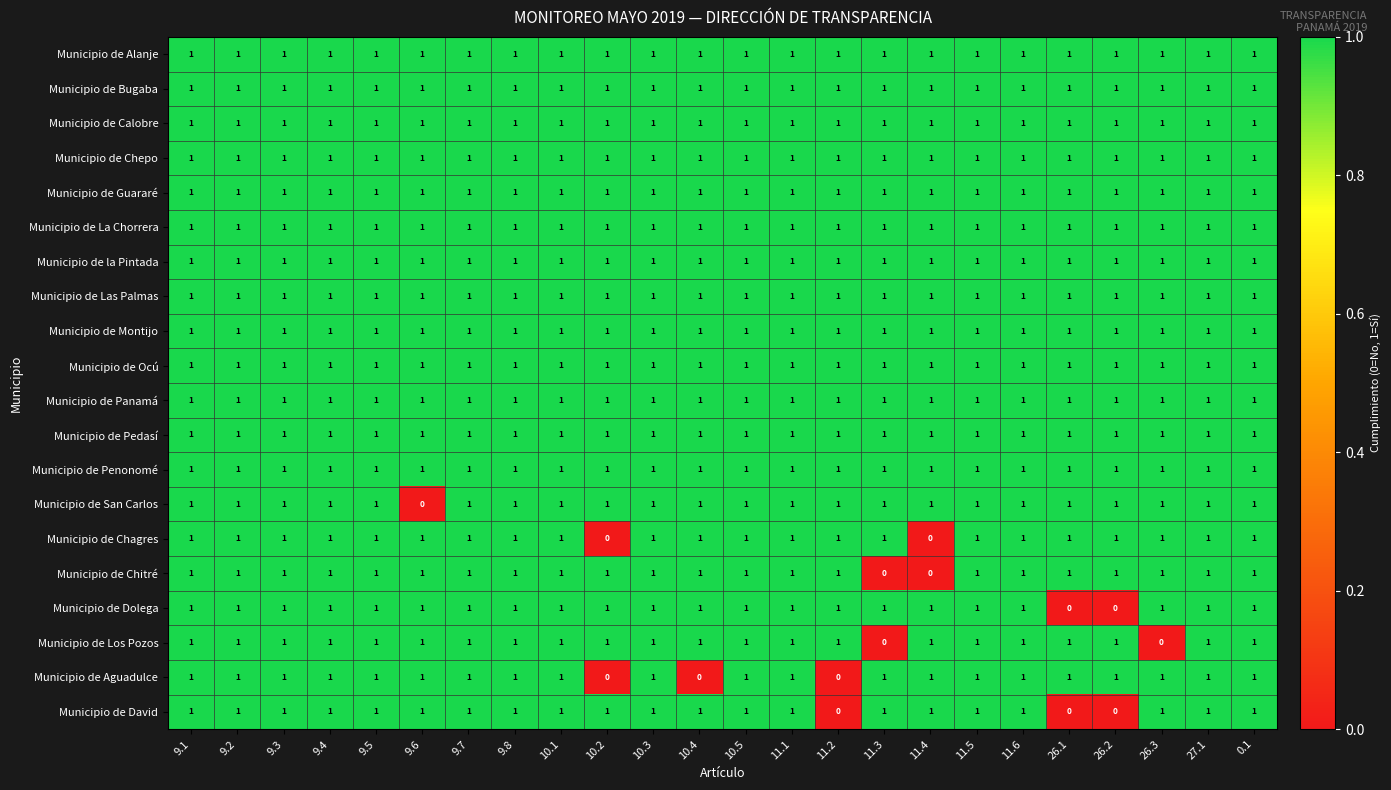

What is the sum of all Municipio de Pedasí values?

24